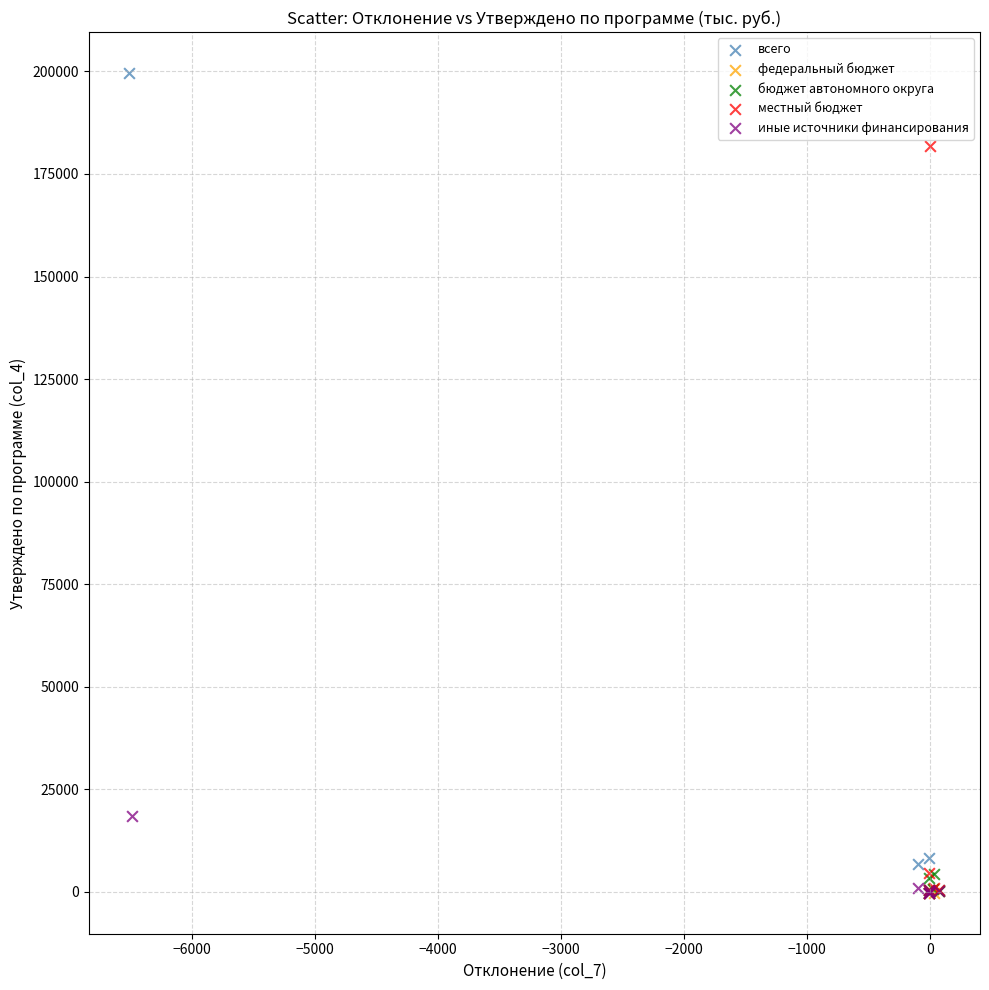

Which series reaches the maximum Y coordinate?

всего